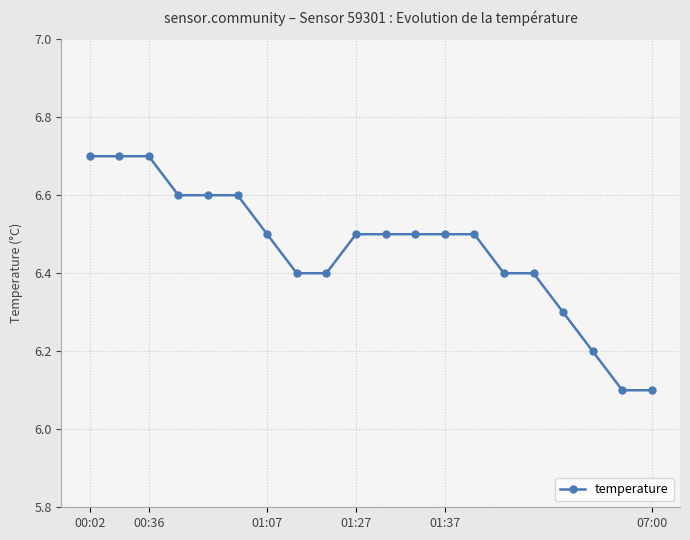

Reading left to right, what are all the values shown in this chart?

6.7	6.7	6.7	6.6	6.6	6.6	6.5	6.4	6.4	6.5	6.5	6.5	6.5	6.5	6.4	6.4	6.3	6.2	6.1	6.1